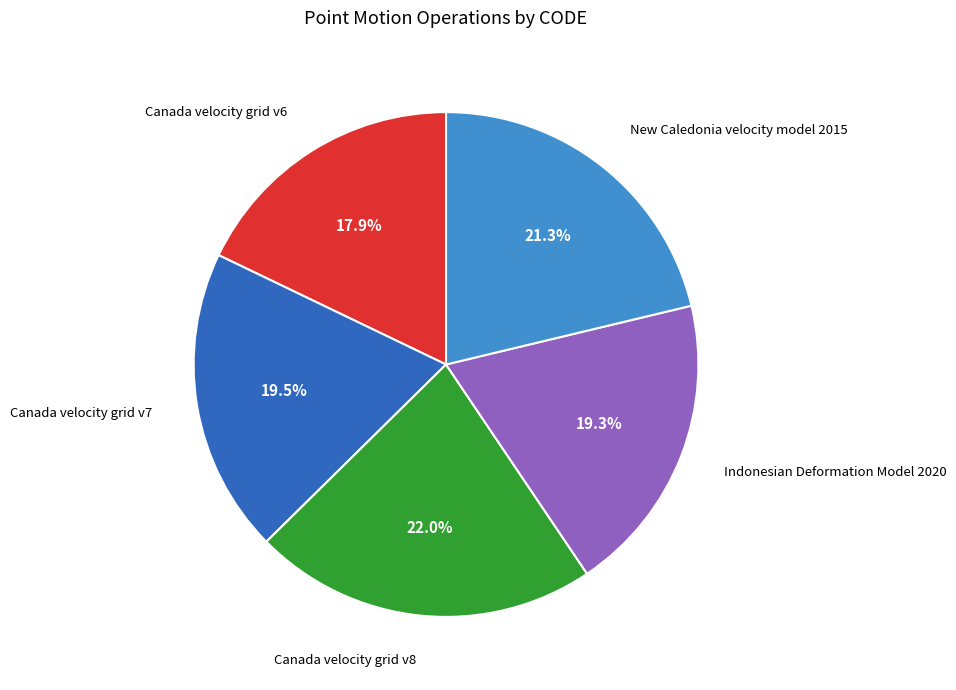

Is there any slice that represents more than half of the pie?

No